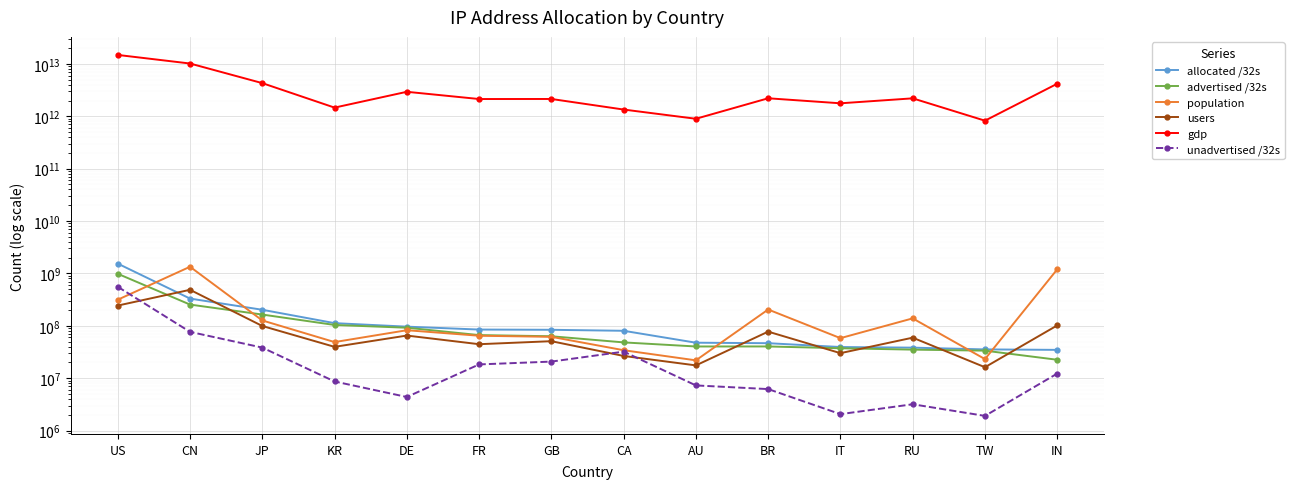

Which has a higher value, US or CN?

US